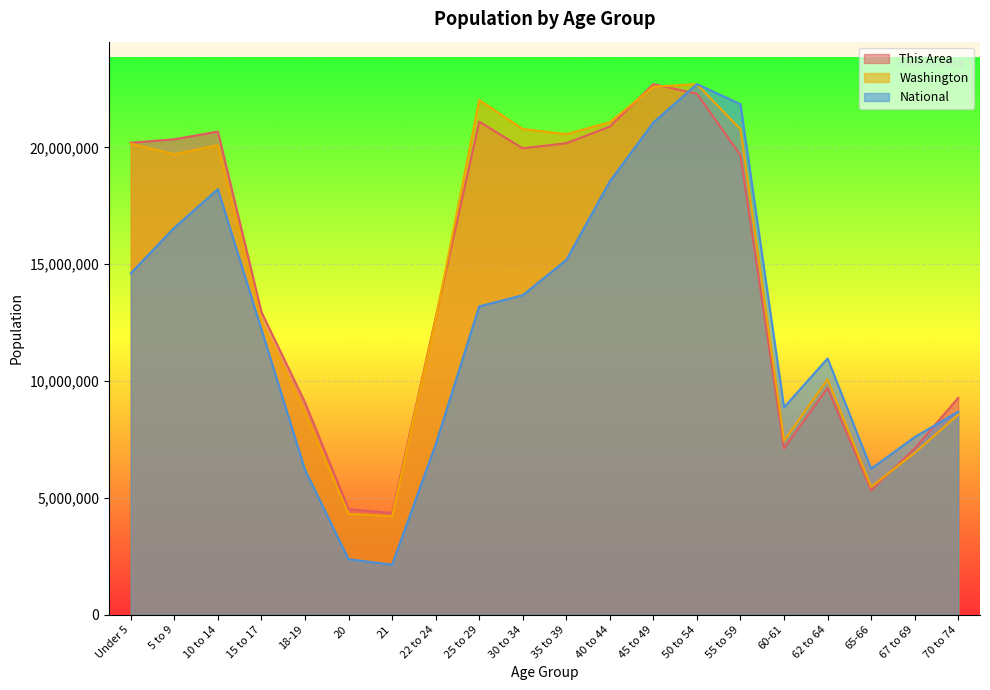

How many lines are shown in the chart?

3